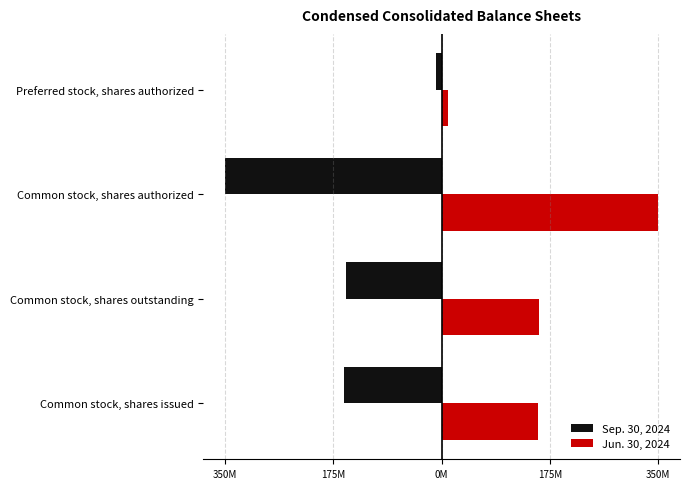

What are all the series names shown in the legend?

Sep. 30, 2024, Jun. 30, 2024